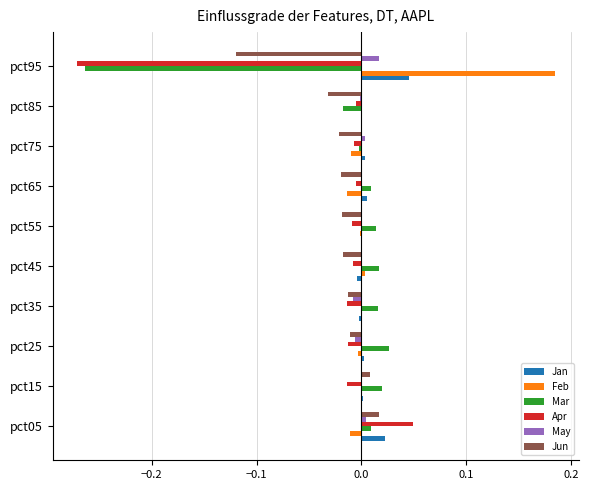

True or false: Feb has a value of -0.0 at pct35.

True